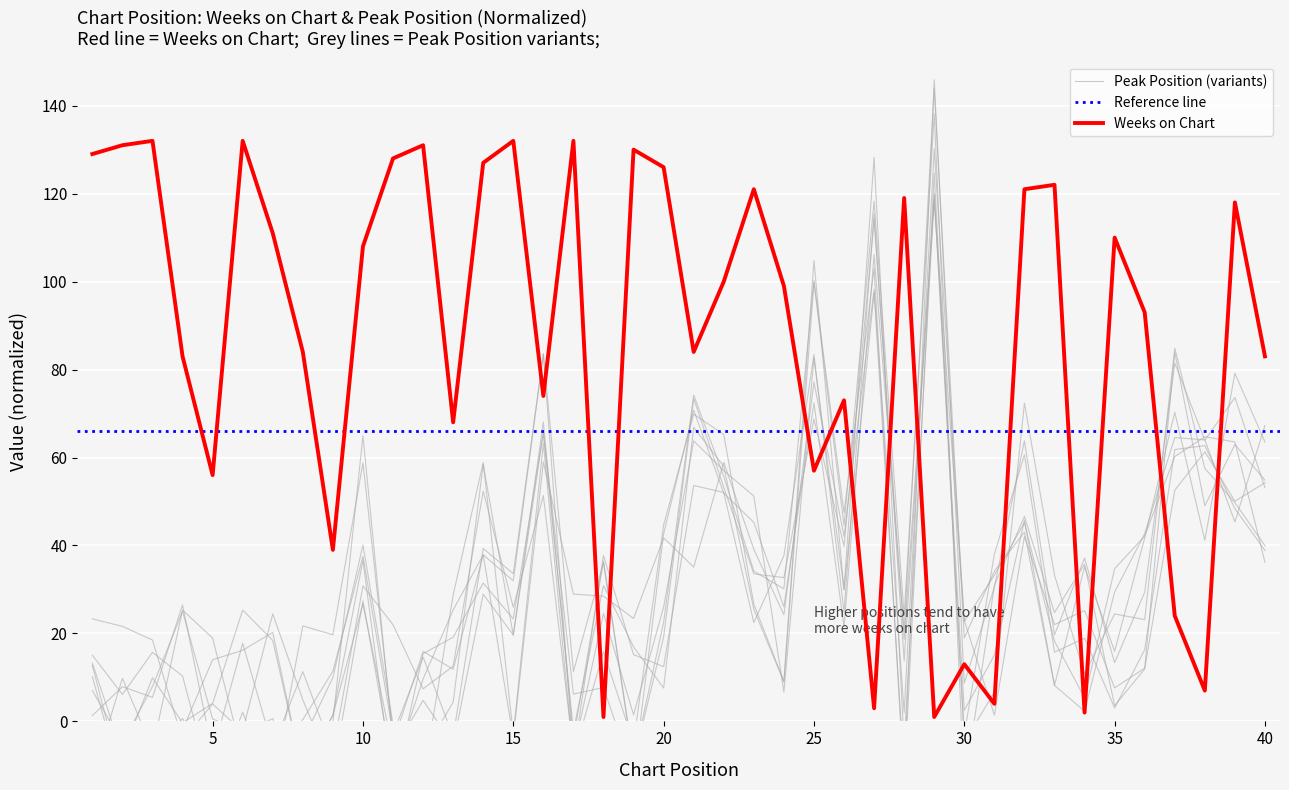

What is the minimum value shown in the chart?

1